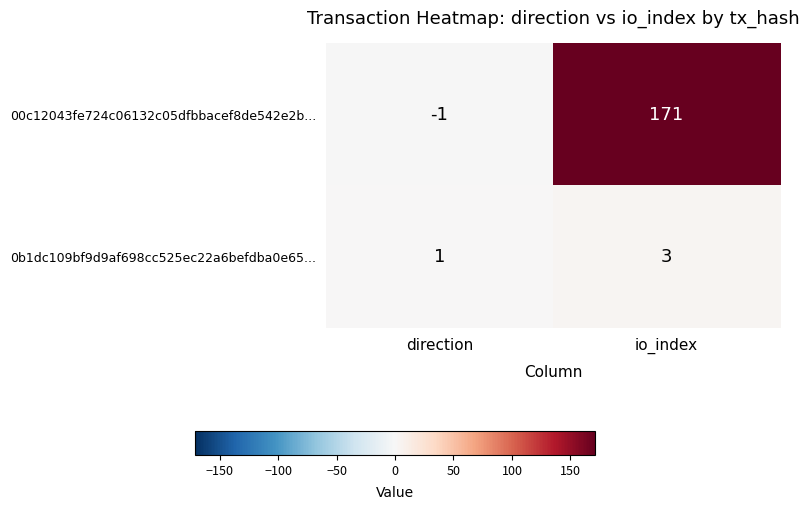

What is the sum of the 00c12043fe724c06132c05dfbbacef8de542e2b... values at direction and io_index?

170